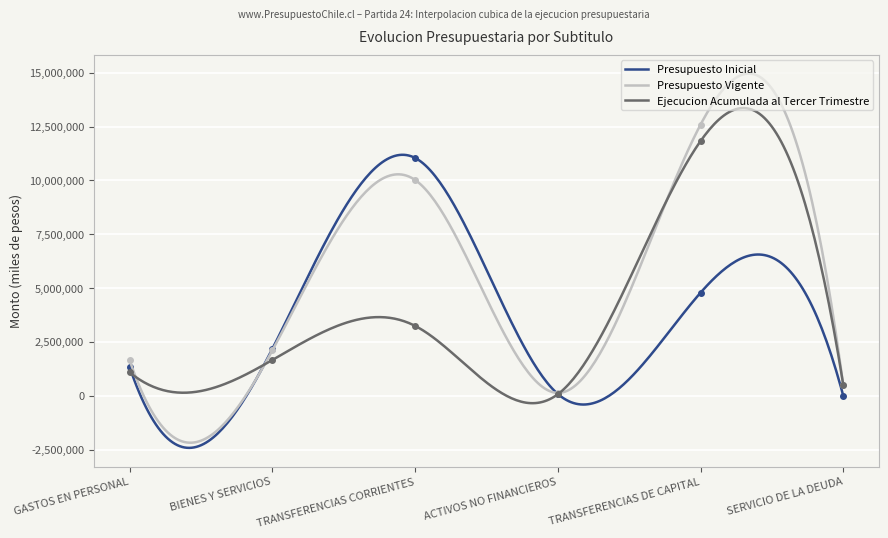

What is the difference between the second highest and minimum values in the Ejecucion Acumulada al Tercer Trimestre series?

13709245.6